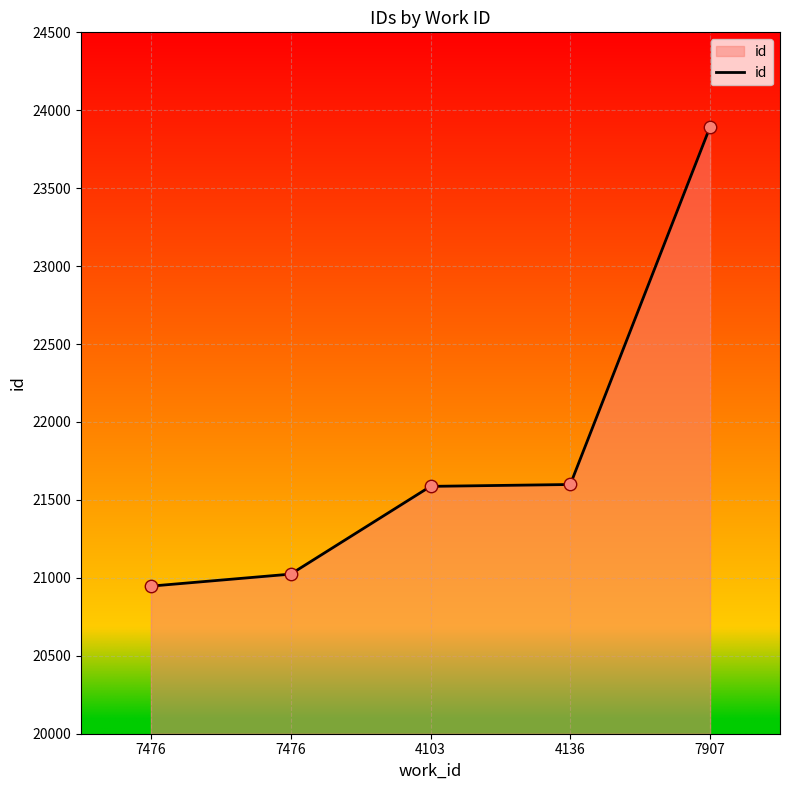

Which has a higher value, 4103 or 7476?

4103